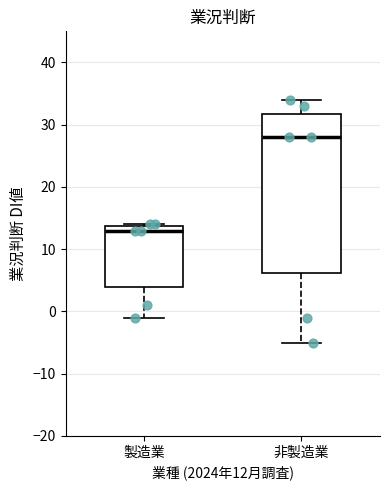

Which box's median line is the lowest?

製造業